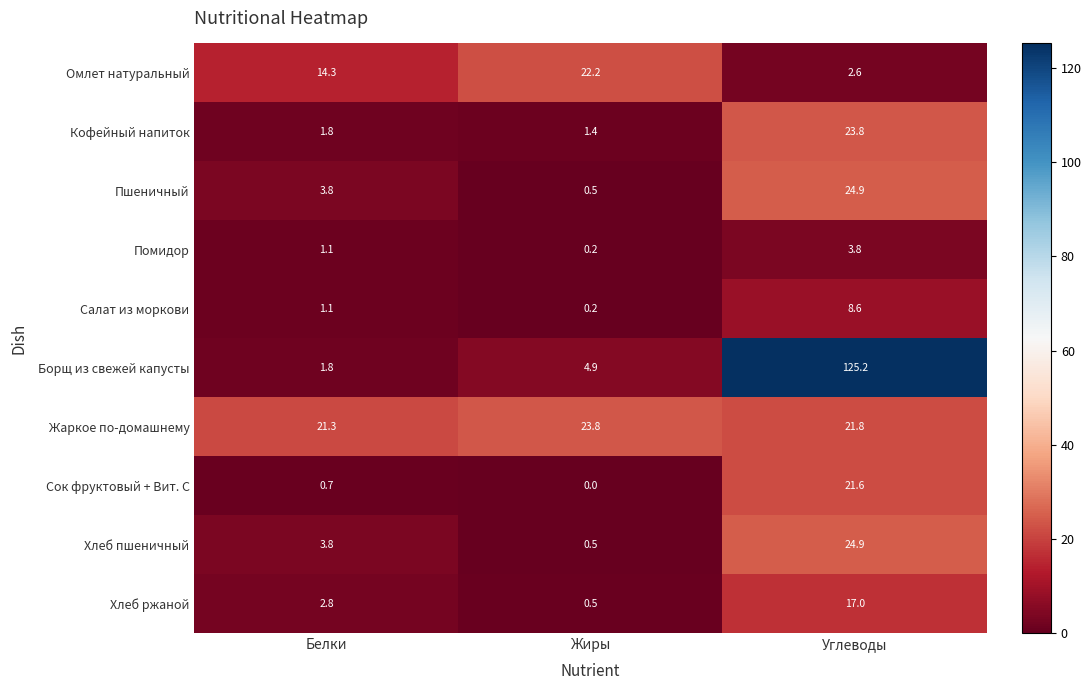

At which category does the chart reach its minimum across all series?

Жиры